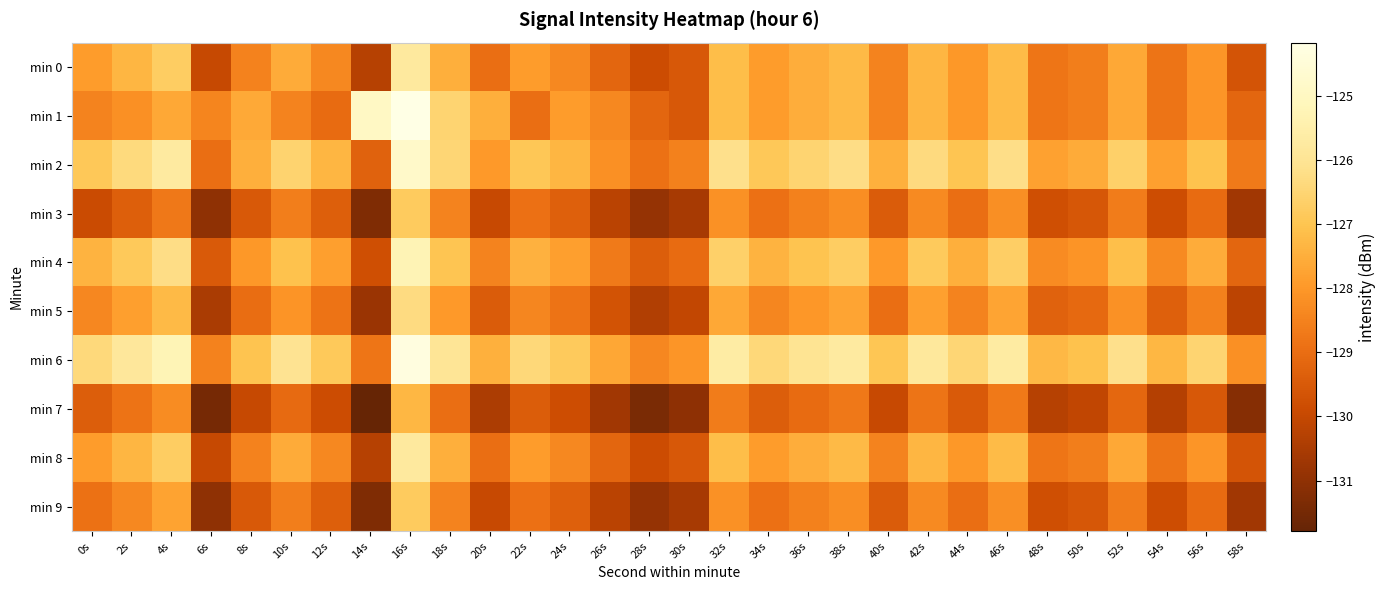

Count the number of categories in the chart.

30